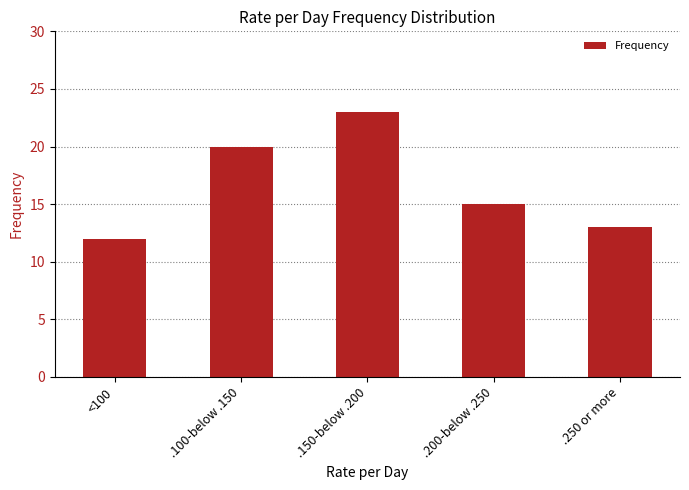

Reading left to right, what are all the values shown in this chart?

<100=12	.100-below .150=20	.150-below .200=23	.200-below .250=15	.250 or more=13